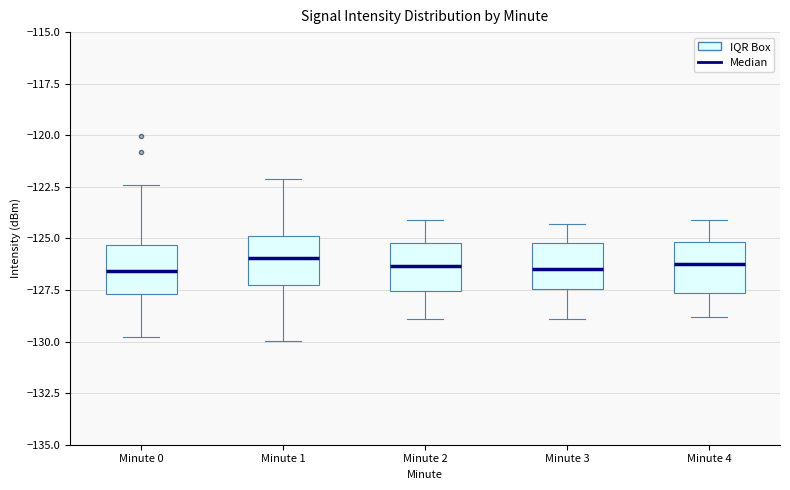

Where does the median line of the box for Minute 2 sit on the y-axis? The values are not printed on the chart, so give them approximately, as read against the axis.

-126.5